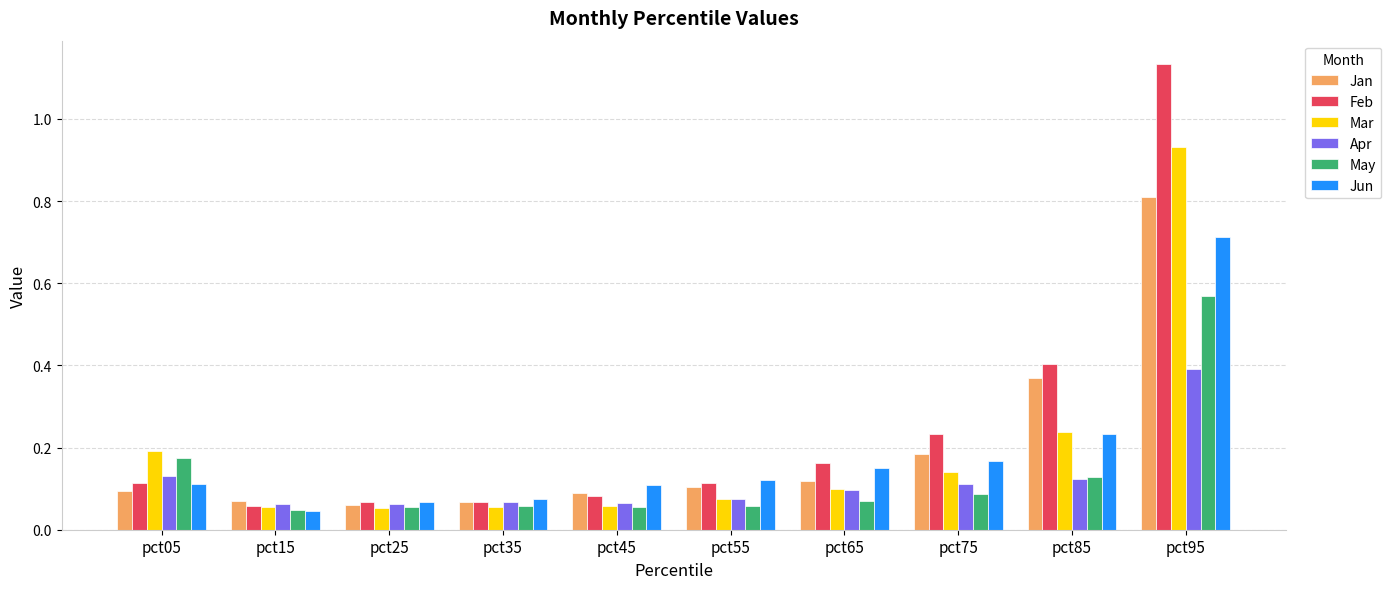

Is the value of Jun at pct25 greater than the value of Mar at pct65?

No